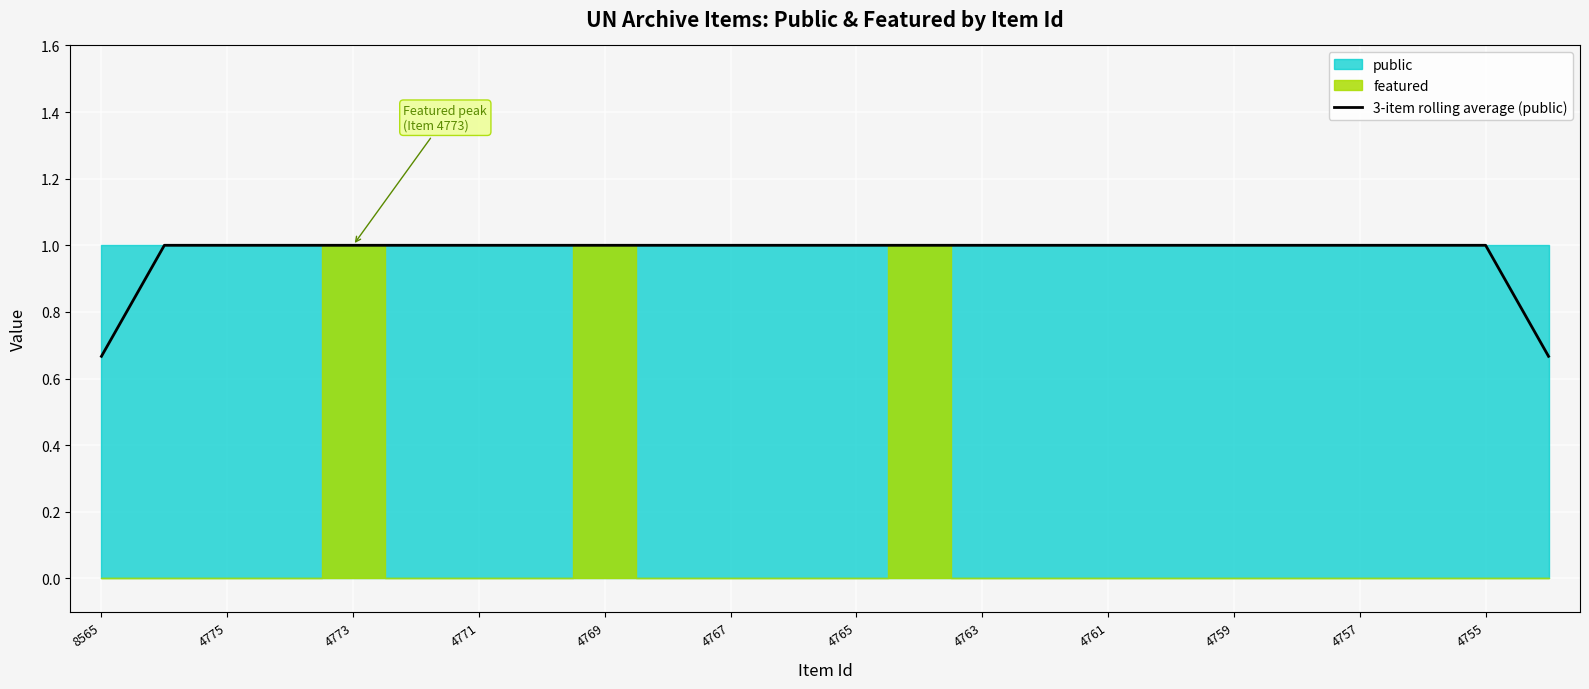

At which category does the chart reach its minimum across all series?

8565